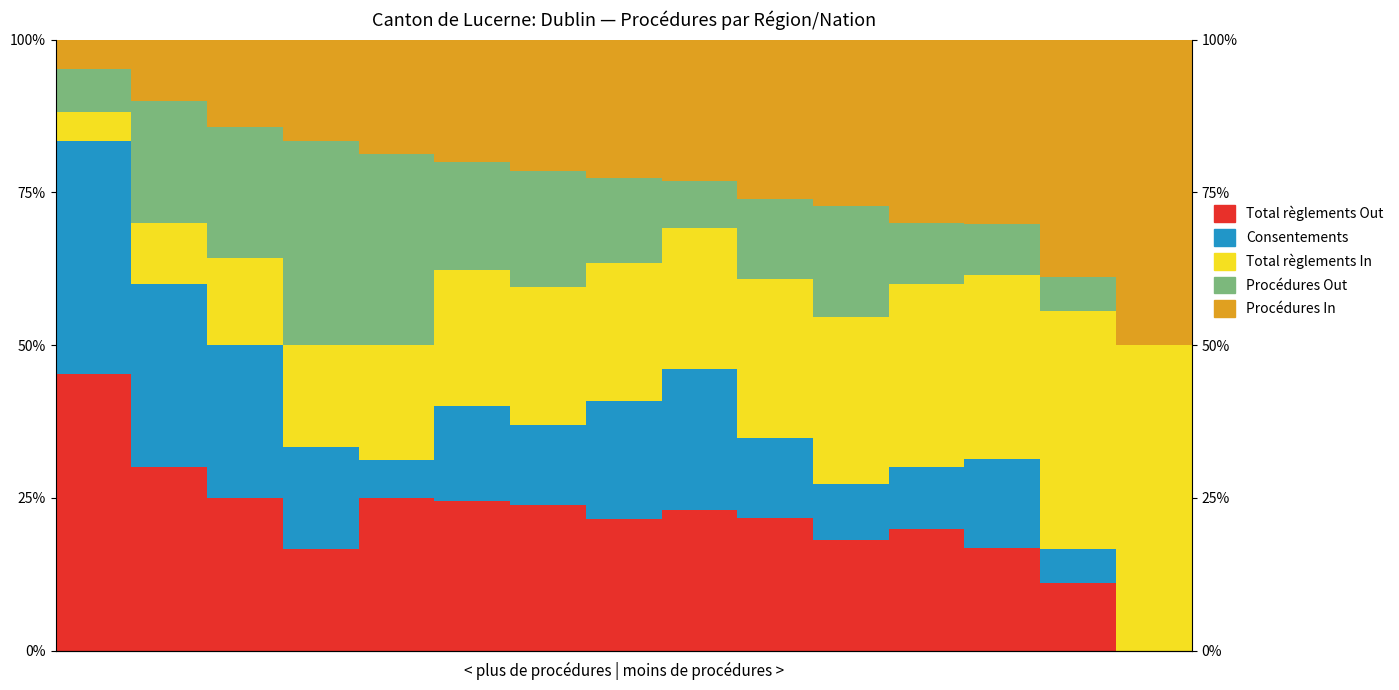

Count the number of data series in this chart.

5